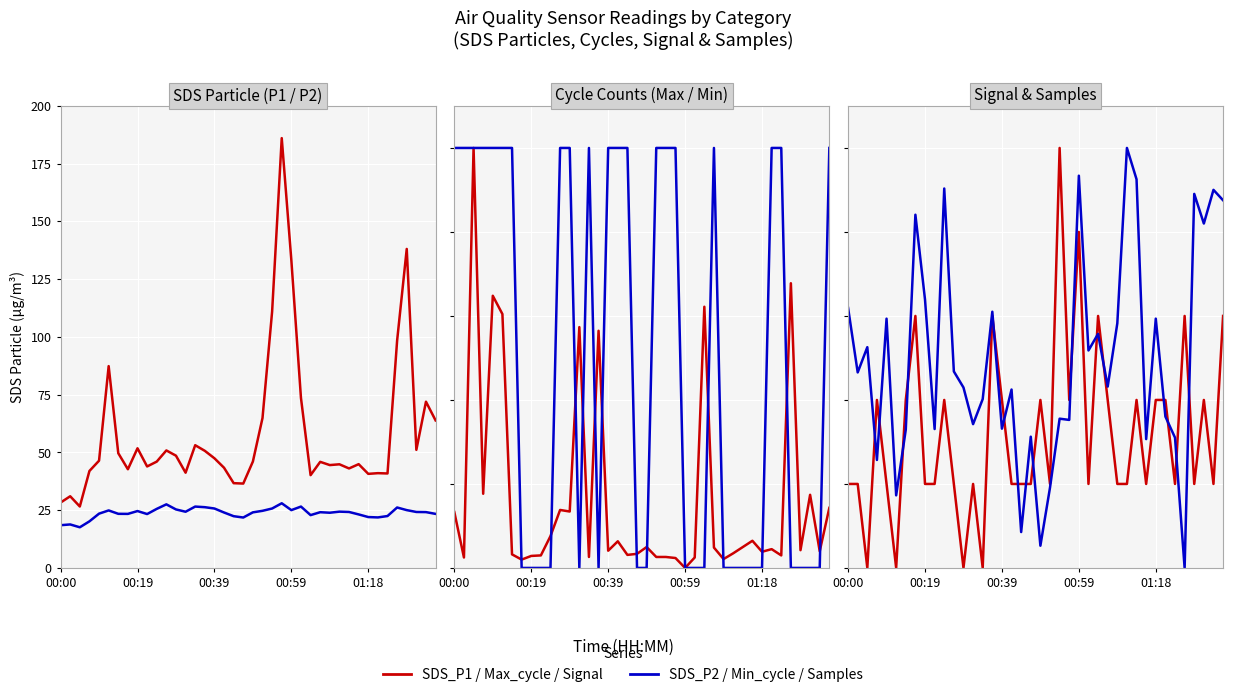

What are all the series names shown in the legend?

SDS_P1, SDS_P2, Max_cycle, Min_cycle, Signal, Samples